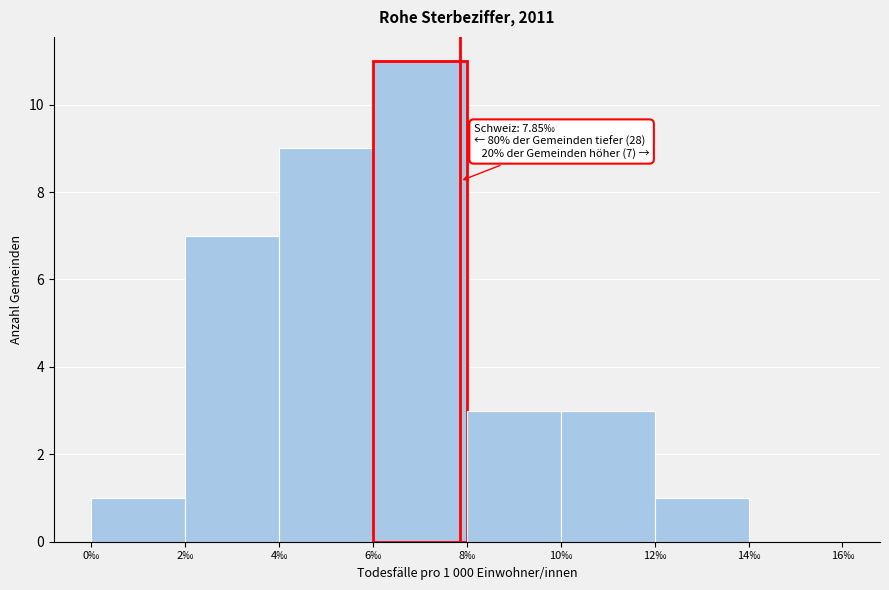

Which range on the x-axis has the tallest bar?

6 to 8